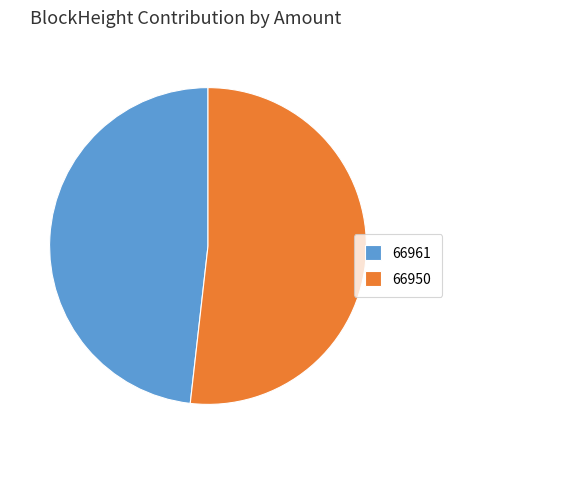

Does 66950 account for over 50% of the chart?

Yes